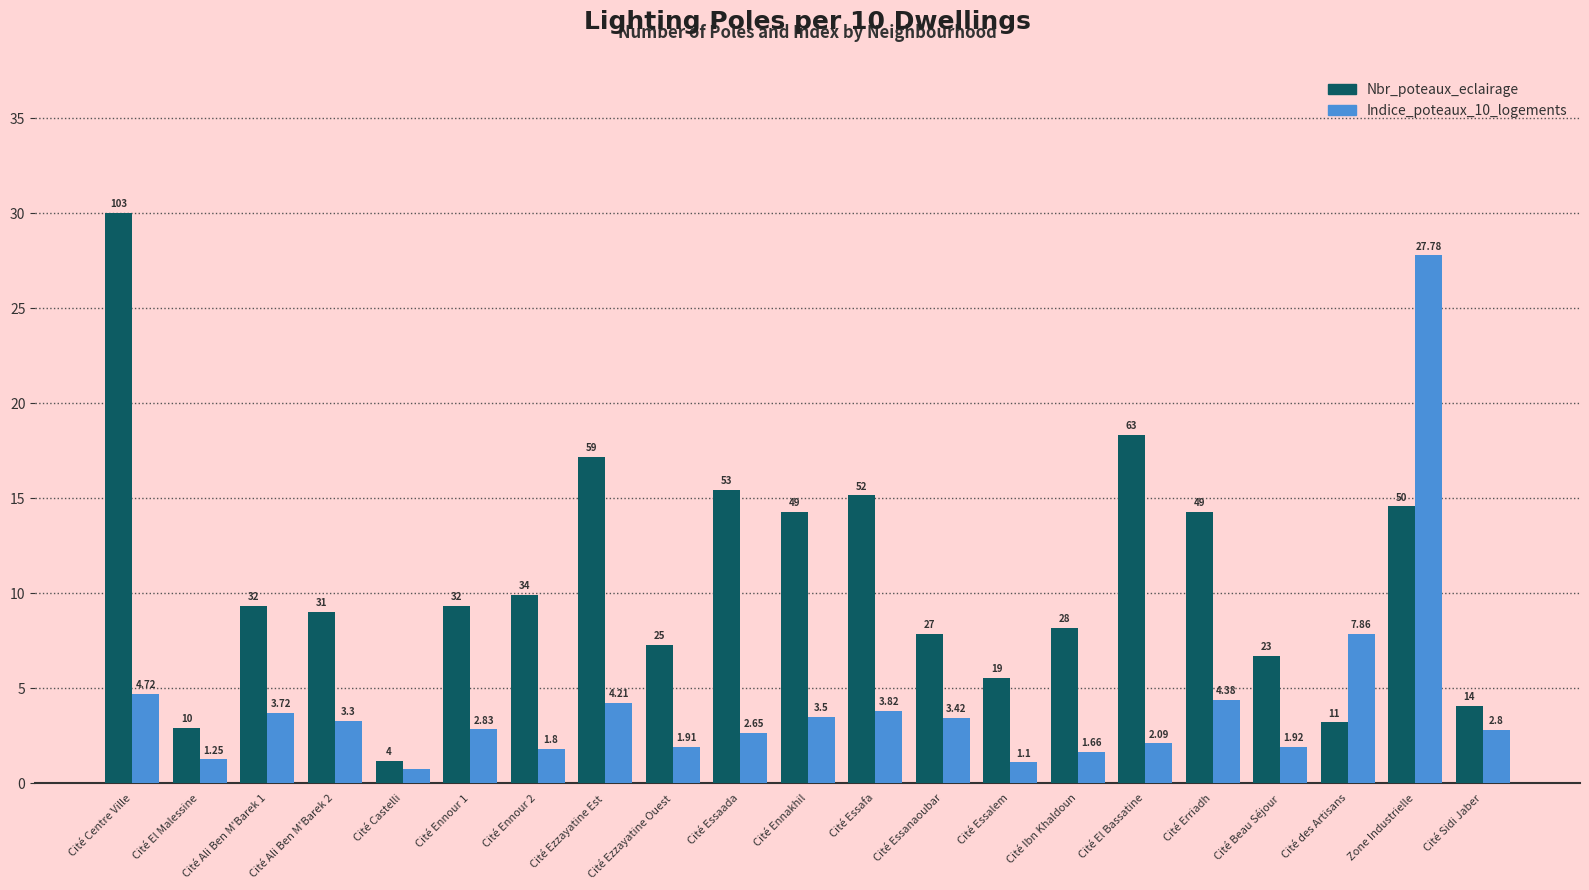

How many bars are there in total?

42